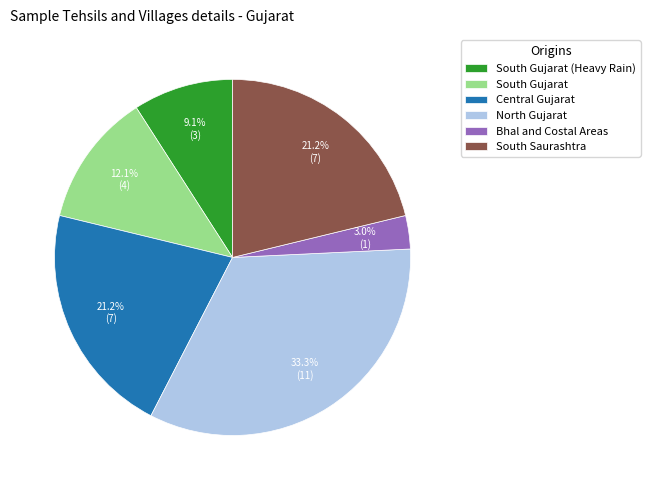

To the nearest percent, what percentage of the pie is Central Gujarat?

21%